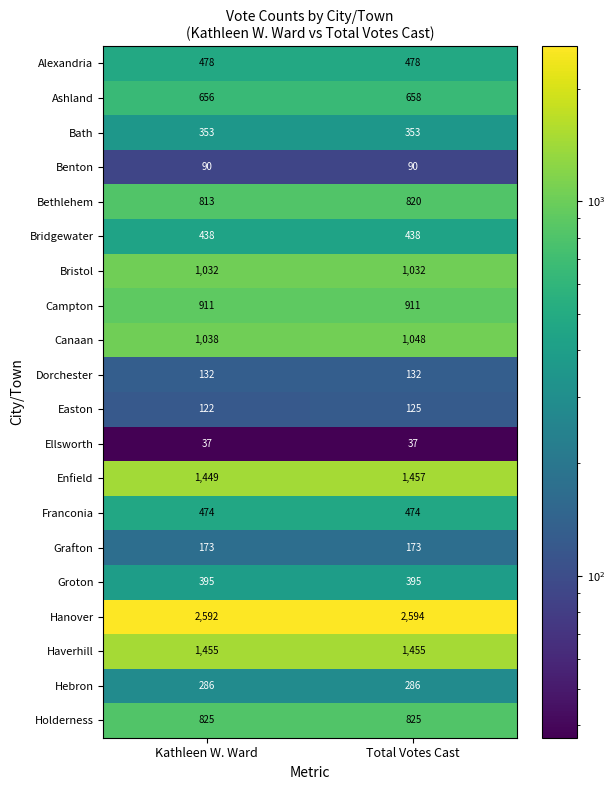

What is the minimum value for Bath?

353